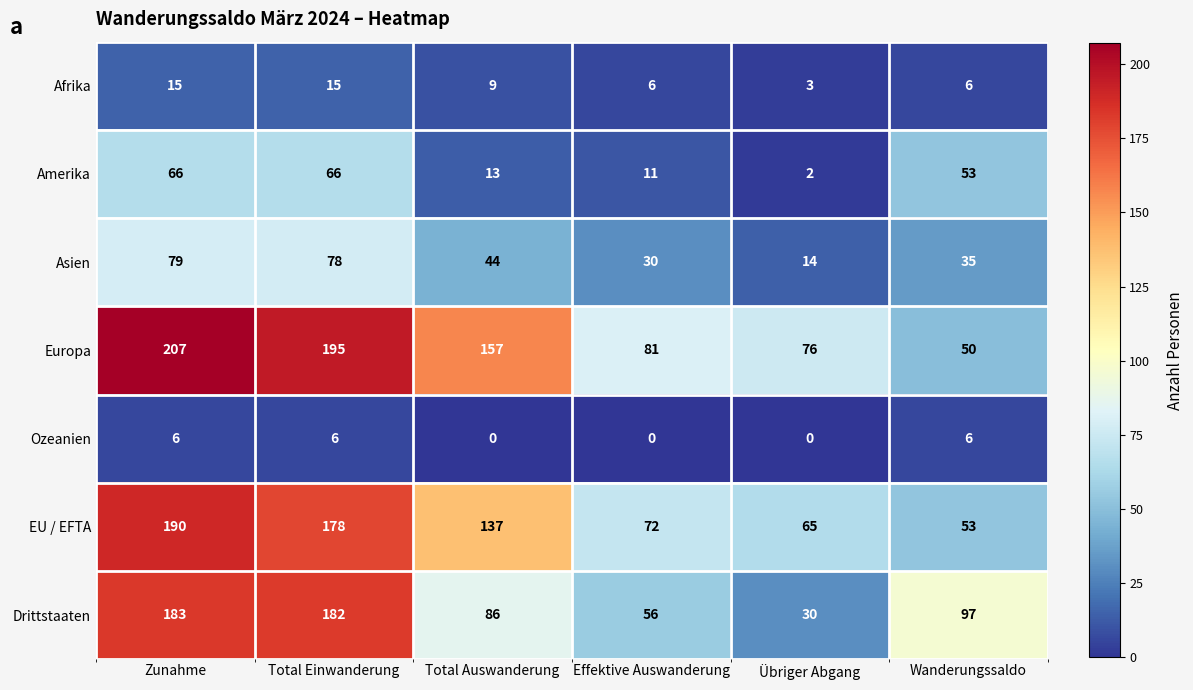

How many categories are shown in the chart?

6